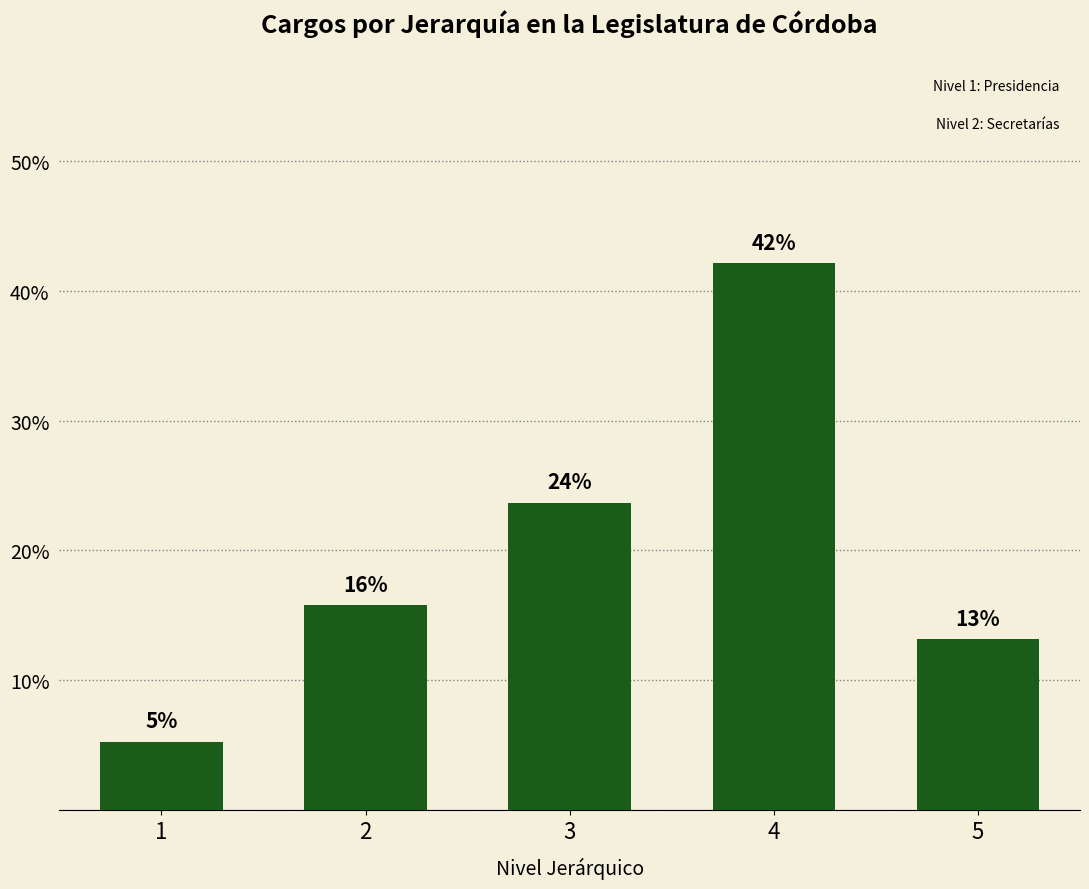

Reading right to left, list all the values displayed in this chart.

5=13.2	4=42.1	3=23.7	2=15.8	1=5.3